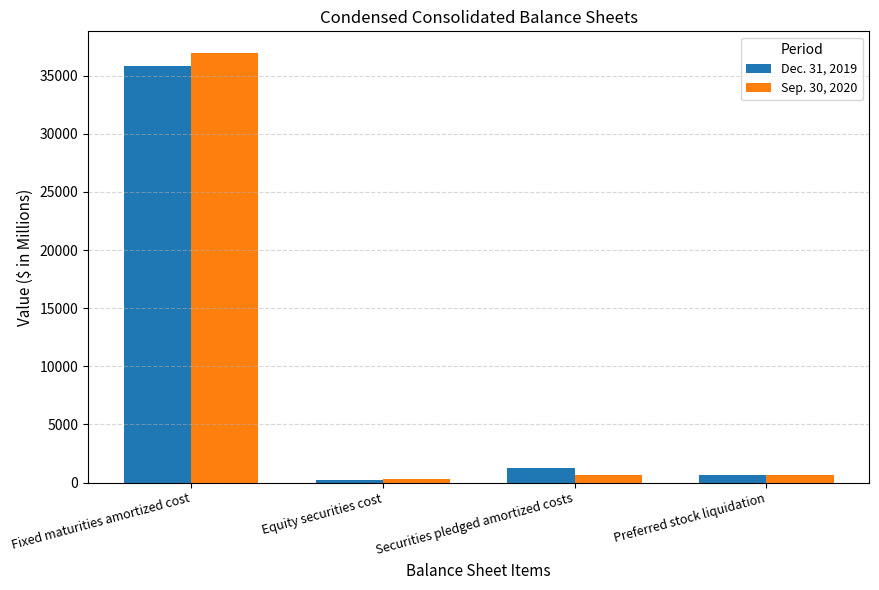

At which label does Dec. 31, 2019 reach its peak?

Fixed maturities amortized cost